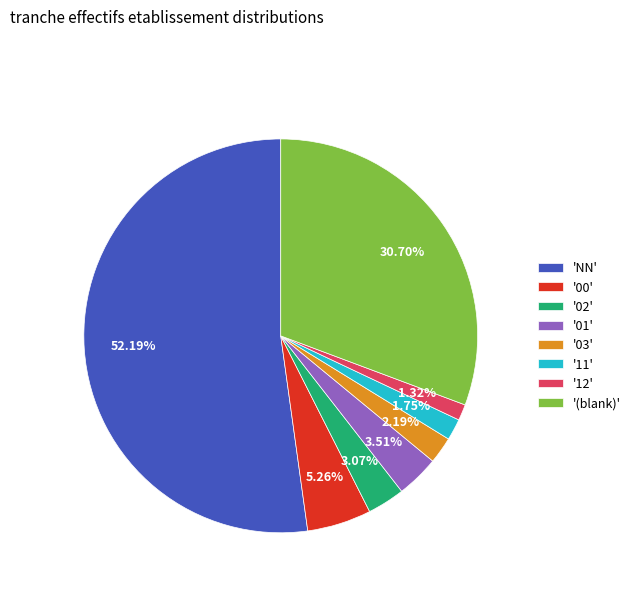

What is the ratio of the value at '00' to the value at '11'?

3.0